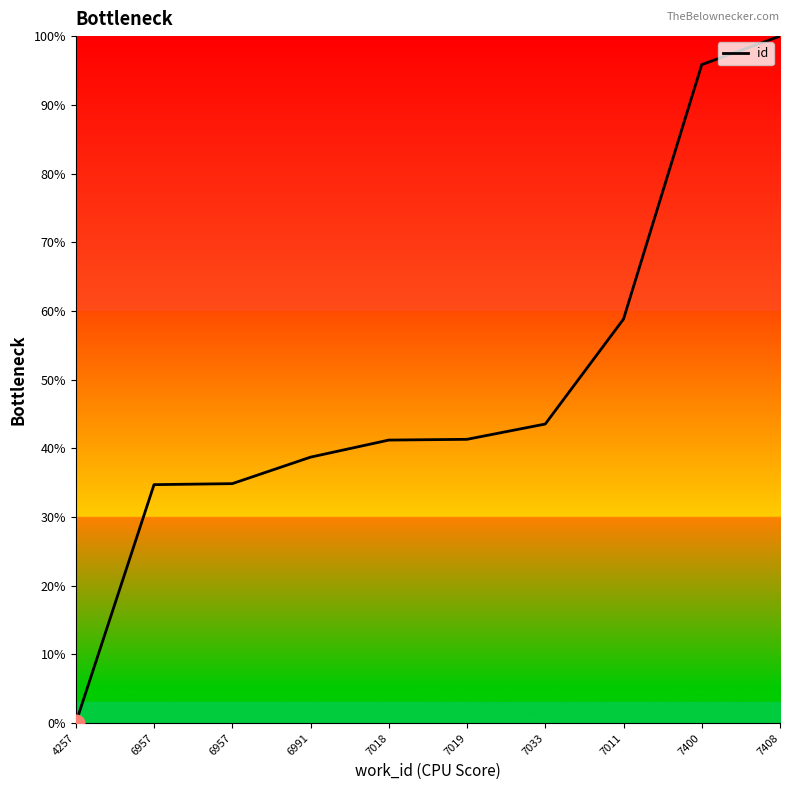

What is the approximate value at 6991?

38.7